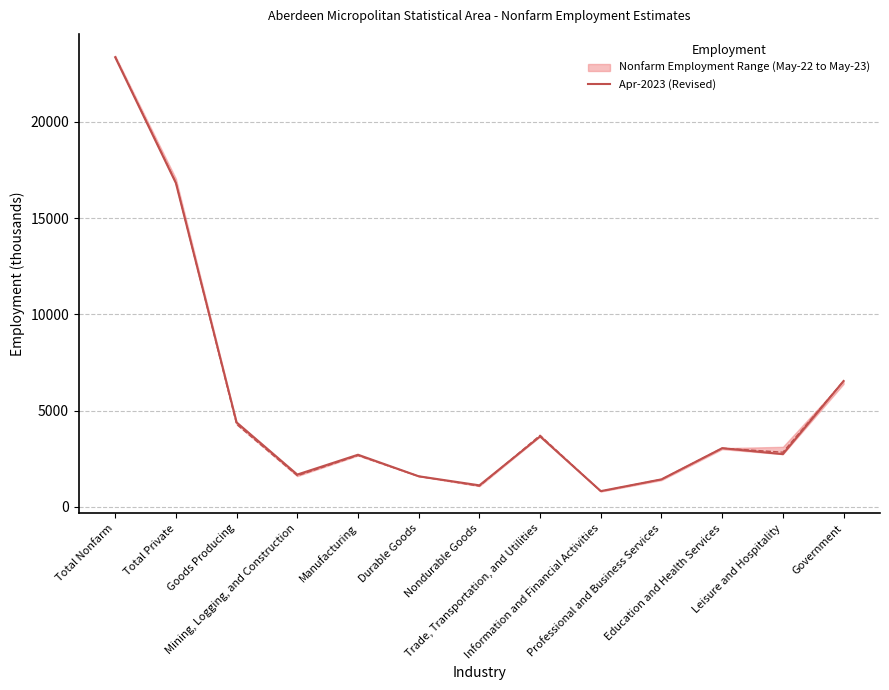

What is the smallest value displayed?

810